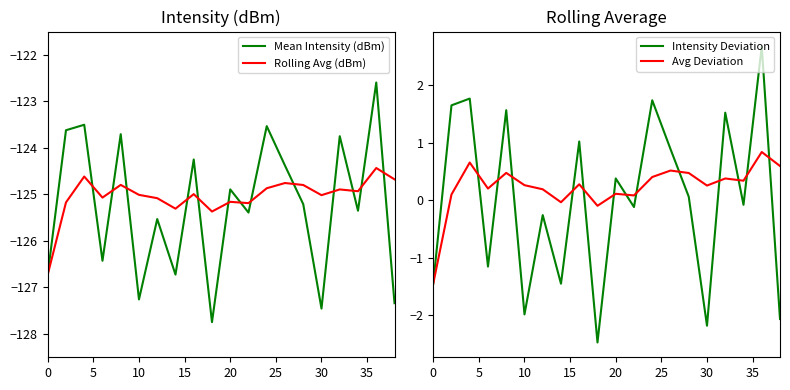

What are all the series names shown in the legend?

Mean Intensity (dBm), Rolling Avg (dBm), Intensity Deviation, Avg Deviation